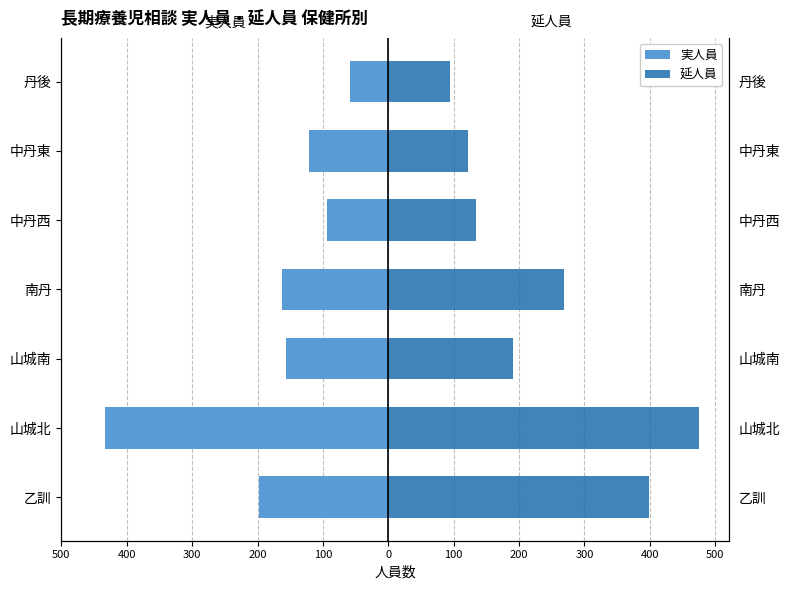

How many data points in 延人員 are less than 191?

3